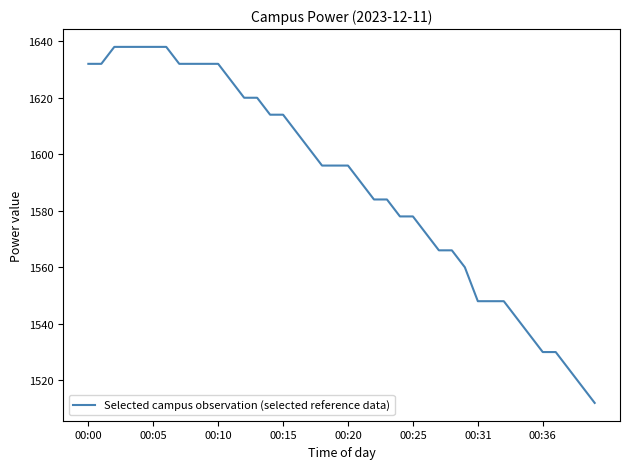

What is the minimum value shown in the chart?

1512